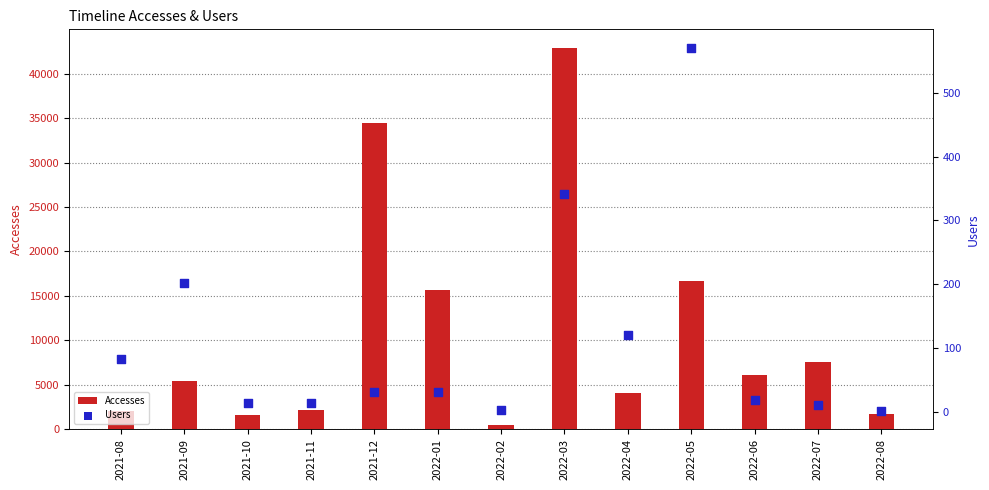

What is the total value across all series at 2022-04?

4241